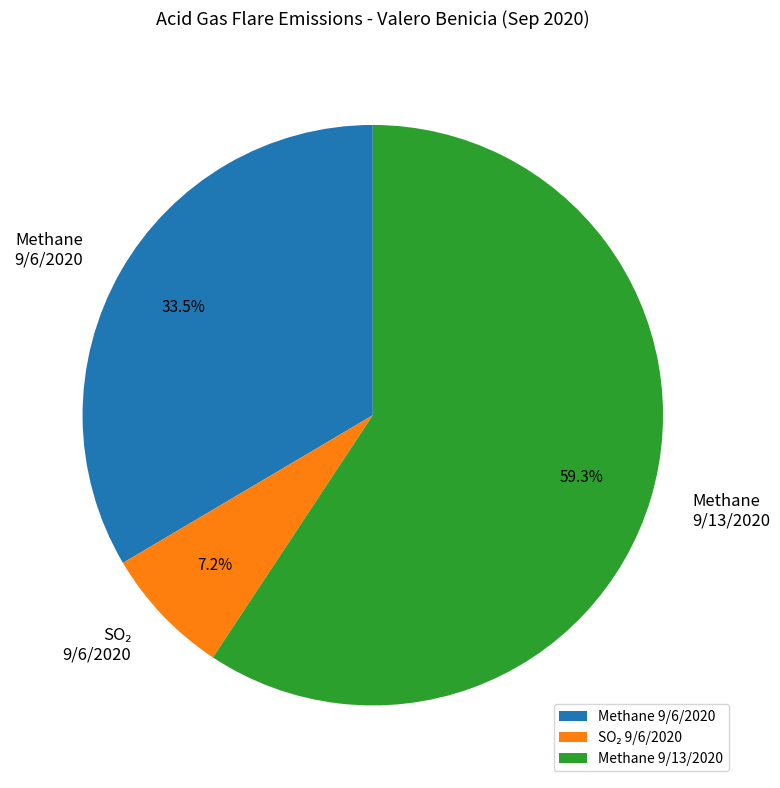

Between Methane 9/13/2020 and Methane 9/6/2020, which is larger?

Methane 9/13/2020